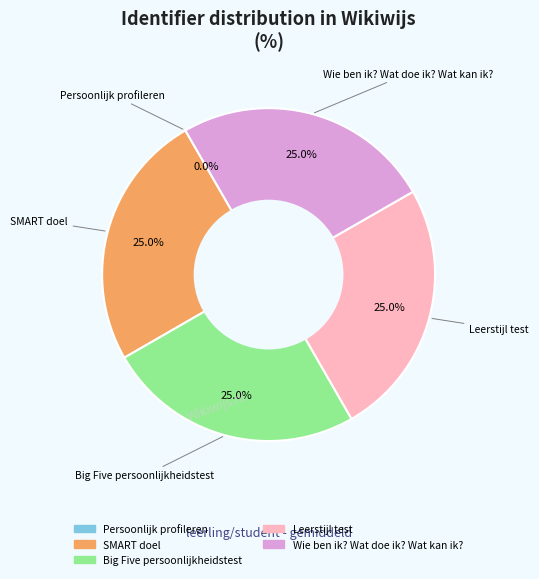

Does any single category account for the majority?

No